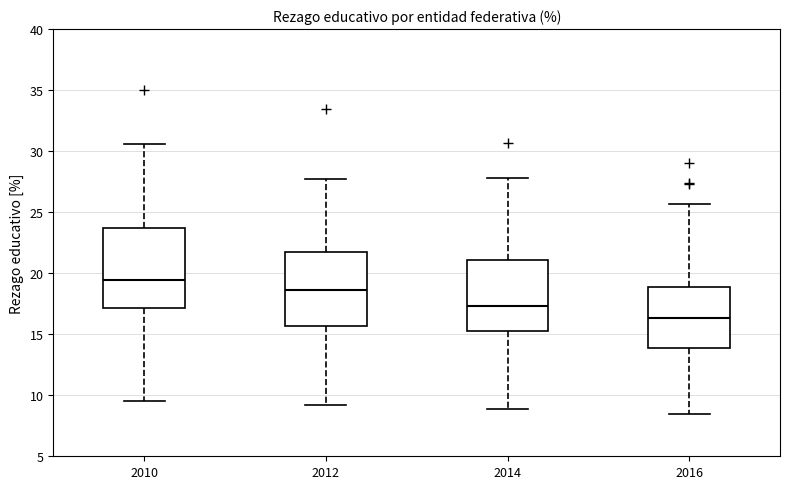

Reading left to right, read every box against the y-axis: the position of its median line, the range the box covers, and the ends of its whiskers. The values are not printed on the chart, so give them approximately, as read against the axis.

2010: median 19.5, box 17.0 to 23.5, whiskers 9.5 to 30.5
2012: median 18.5, box 15.5 to 22.0, whiskers 9.0 to 27.5
2014: median 17.5, box 15.5 to 21.0, whiskers 9.0 to 28.0
2016: median 16.5, box 14.0 to 19.0, whiskers 8.5 to 25.5